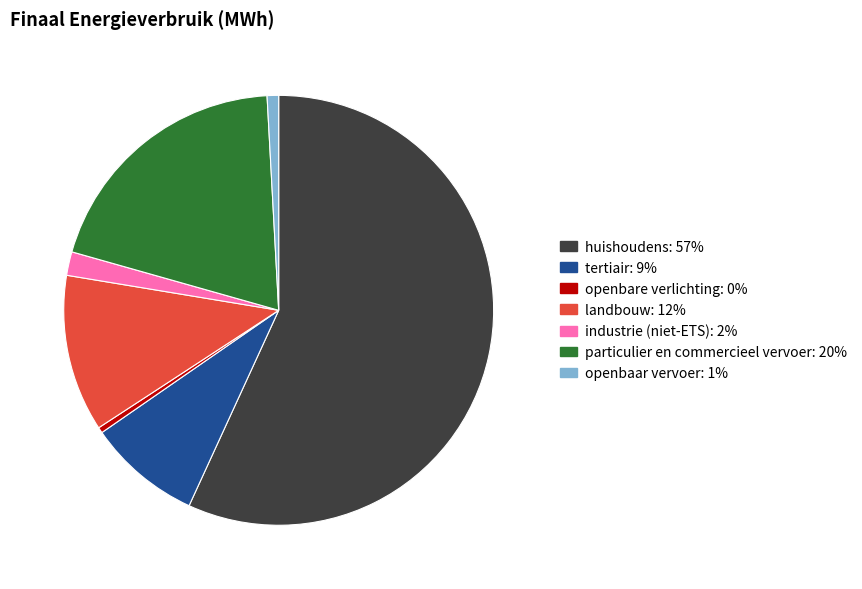

How many segments does this pie chart have?

7